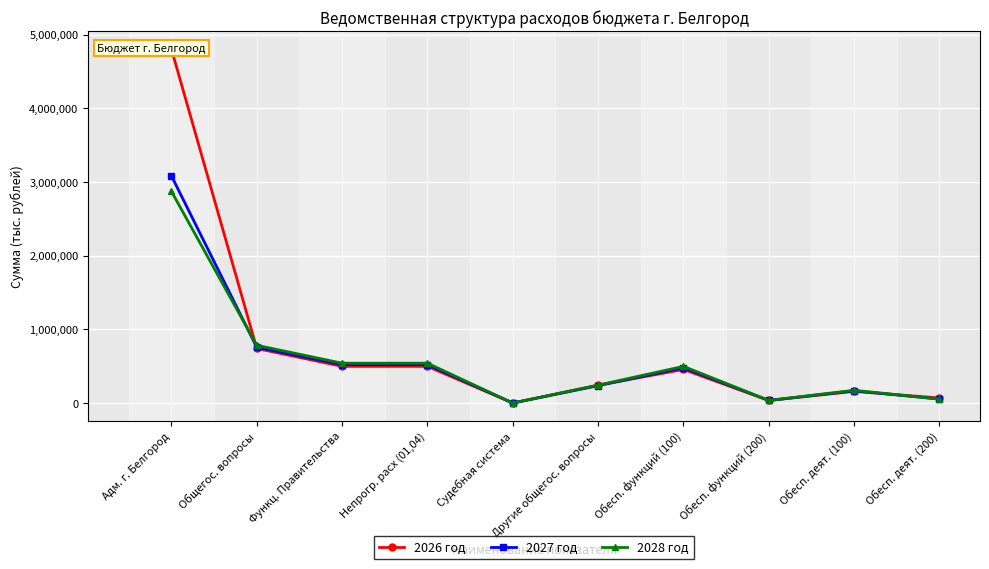

True or false: 2027 год has a value of 521334.0 at Непрогр. расх (01,04).

True